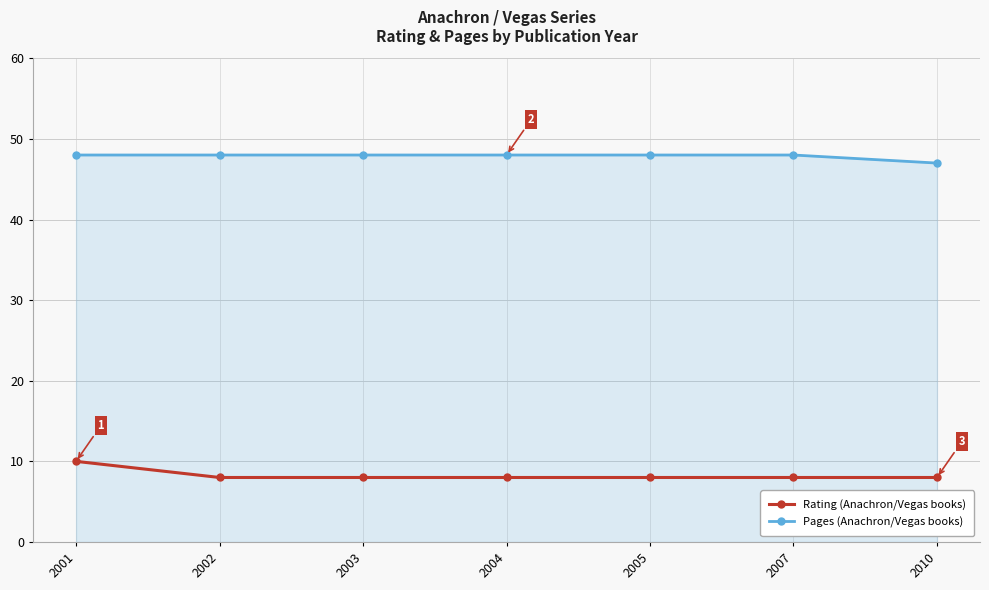

Is the value of Rating (Anachron/Vegas books) at 2003 greater than the value of Pages (Anachron/Vegas books) at 2010?

No